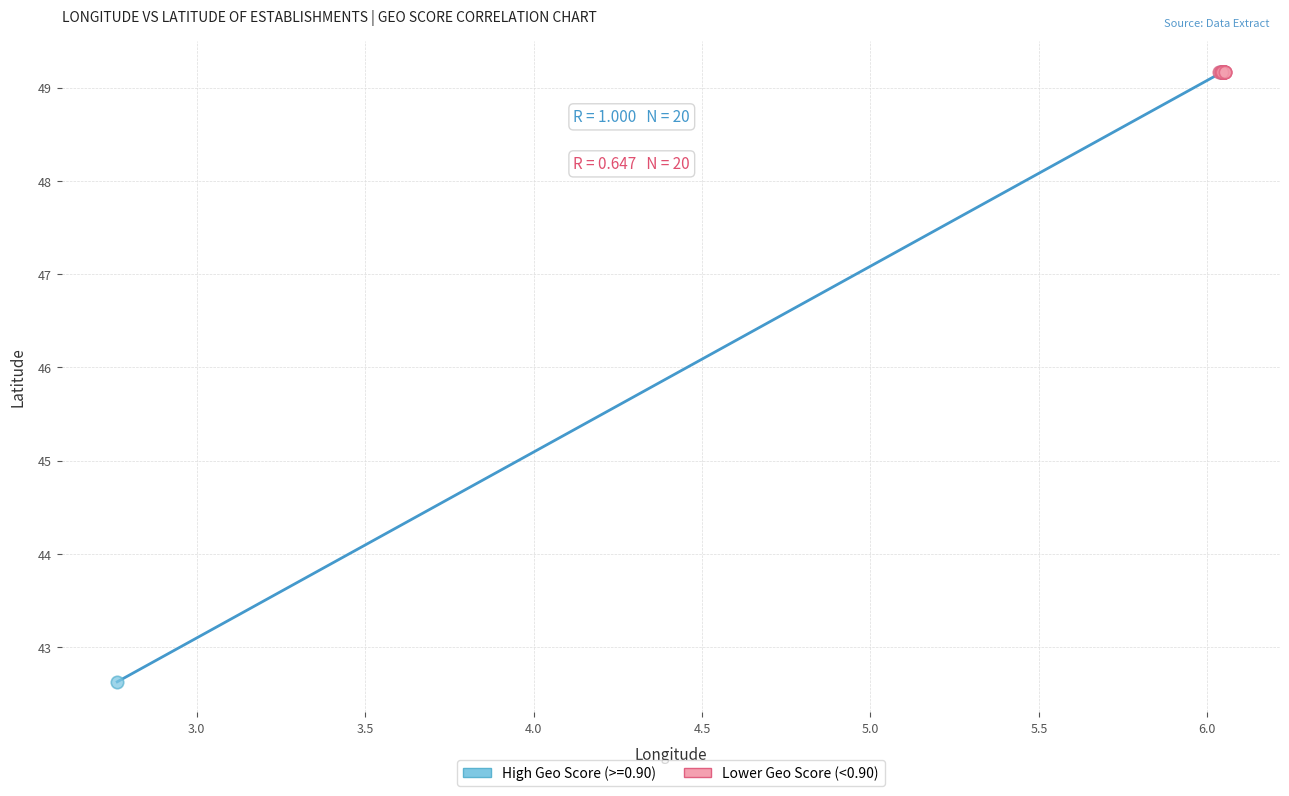

Which series contains the lowest Y value?

High Geo Score (>=0.90)